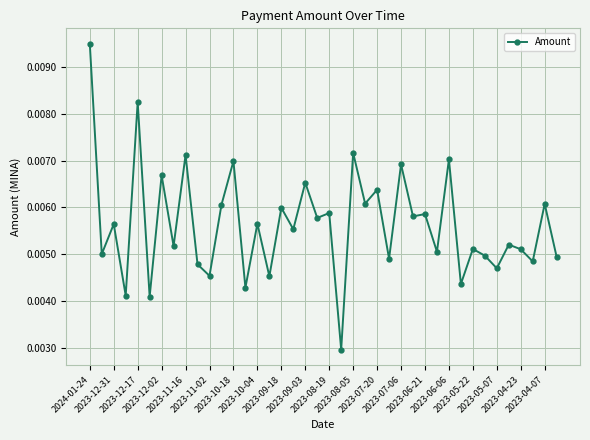

How many values are between 0 and 1?

40